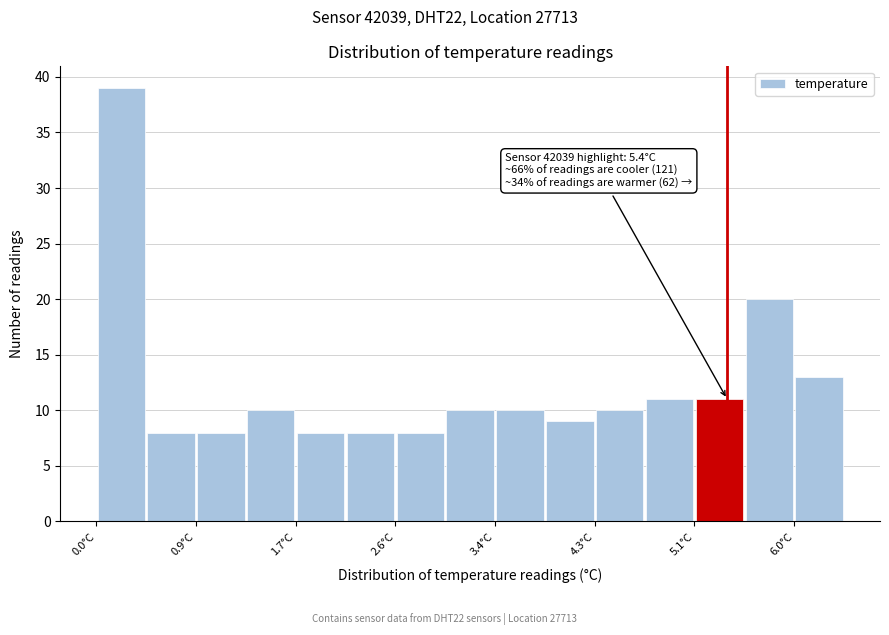

Which range on the x-axis has the tallest bar?

0.0 to 0.4